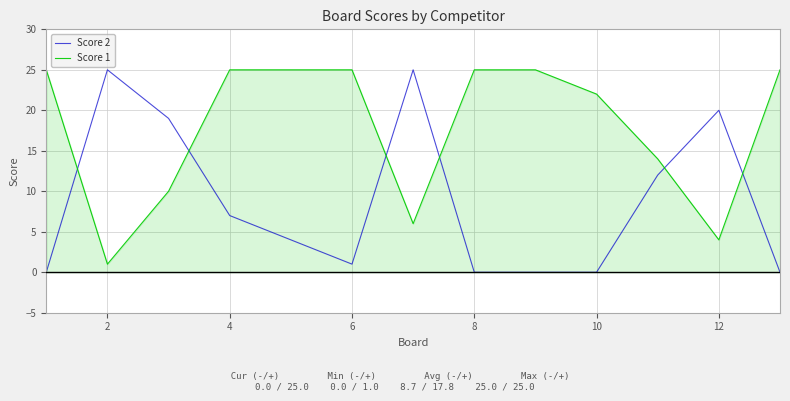

After their last crossing, which series has the higher values: Score 1 or Score 2?

Score 1